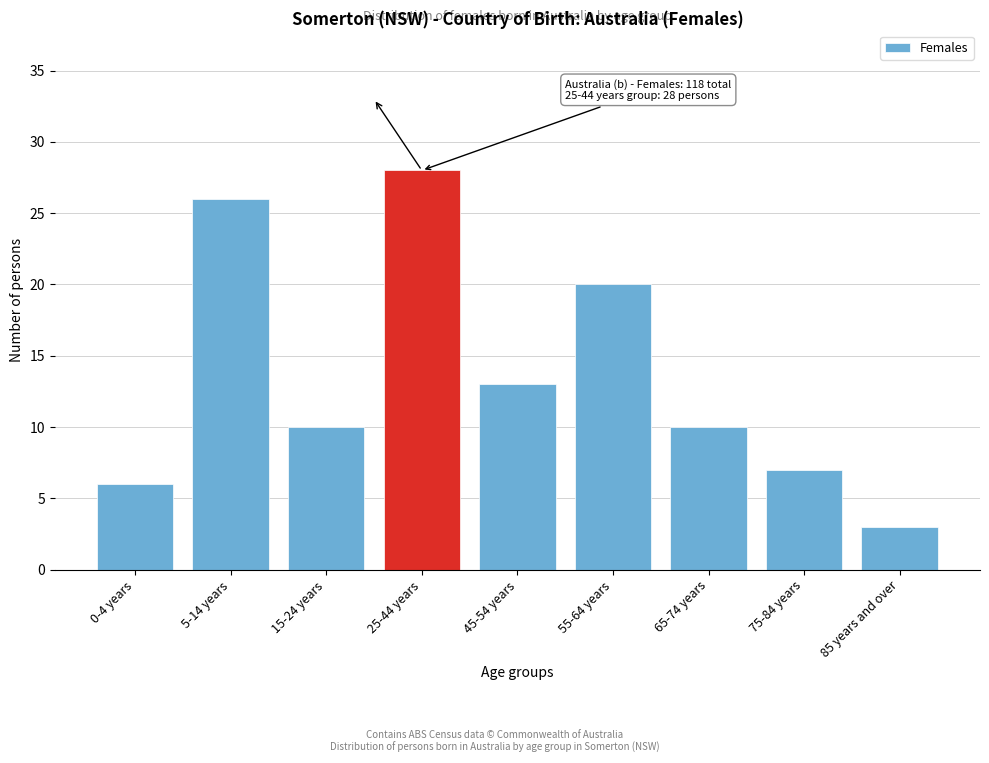

Reading left to right, what are all the values shown in this chart?

0-4 years=6	5-14 years=26	15-24 years=10	25-44 years=28	45-54 years=13	55-64 years=20	65-74 years=10	75-84 years=7	85 years and over=3